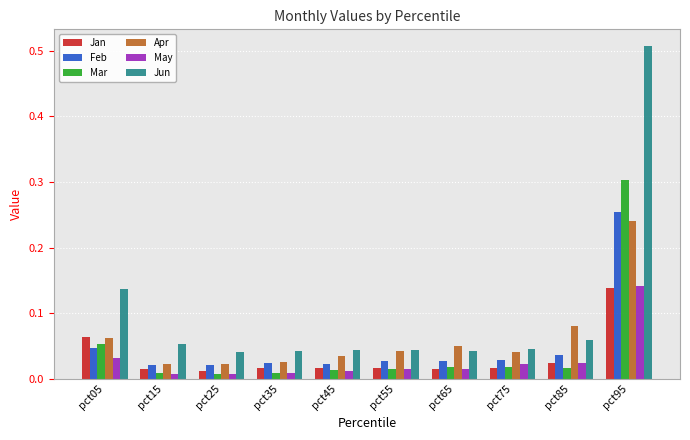

Which series has the largest range (max minus min)?

Jun